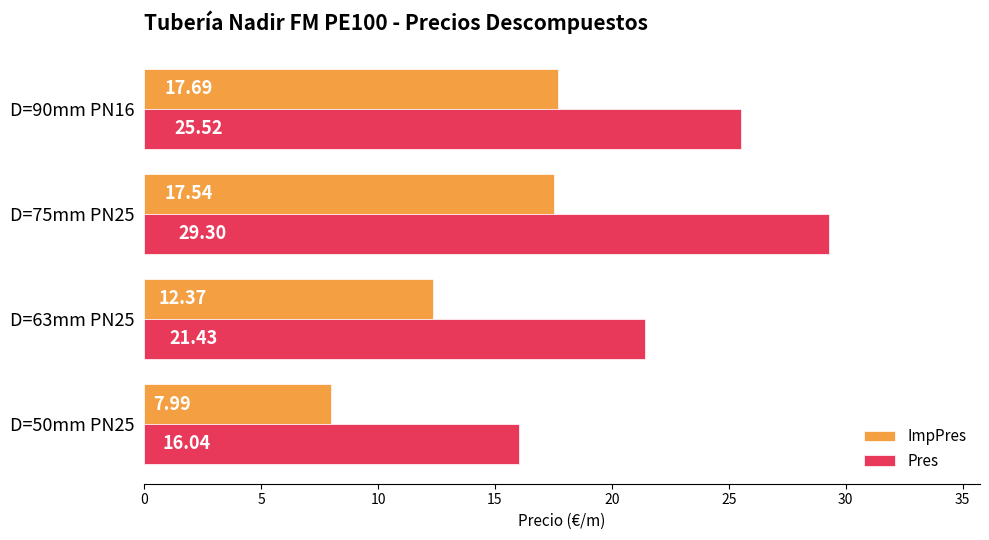

Which series has the widest spread of values?

Pres